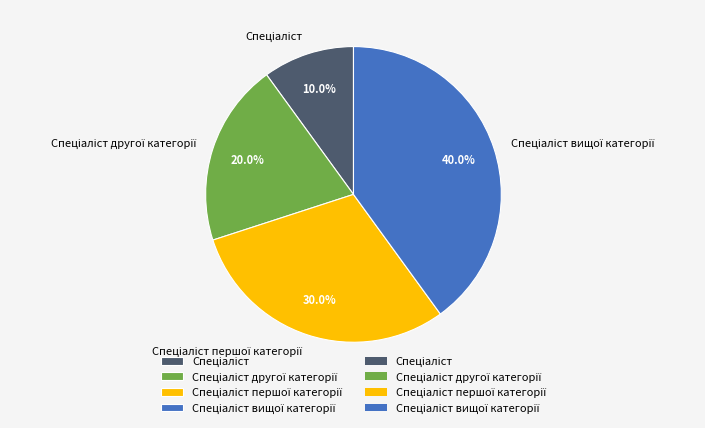

Does any single category account for the majority?

No